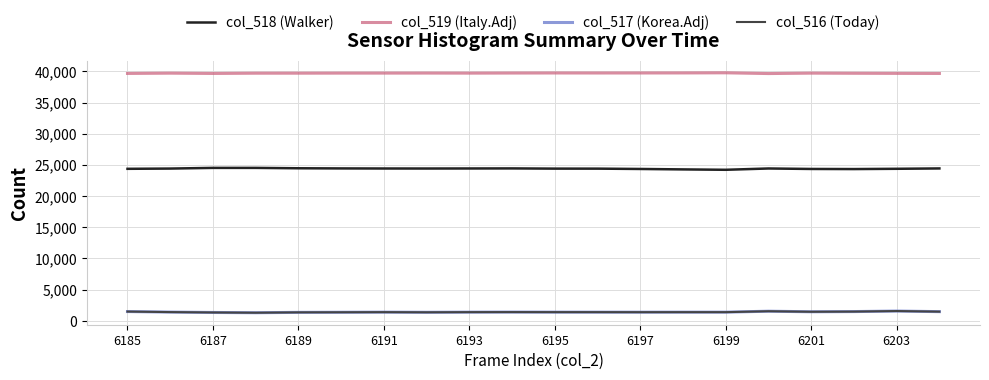

Which series has the largest total across all categories?

col_519 (Italy.Adj)